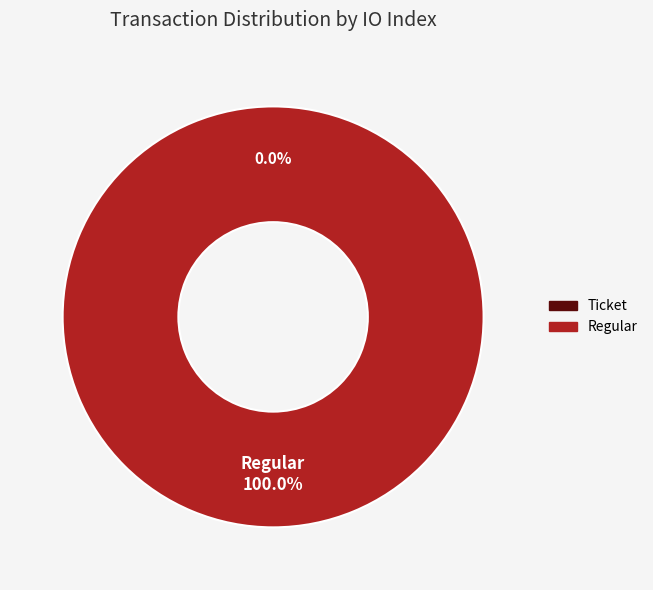

How many slices are in this pie chart?

2